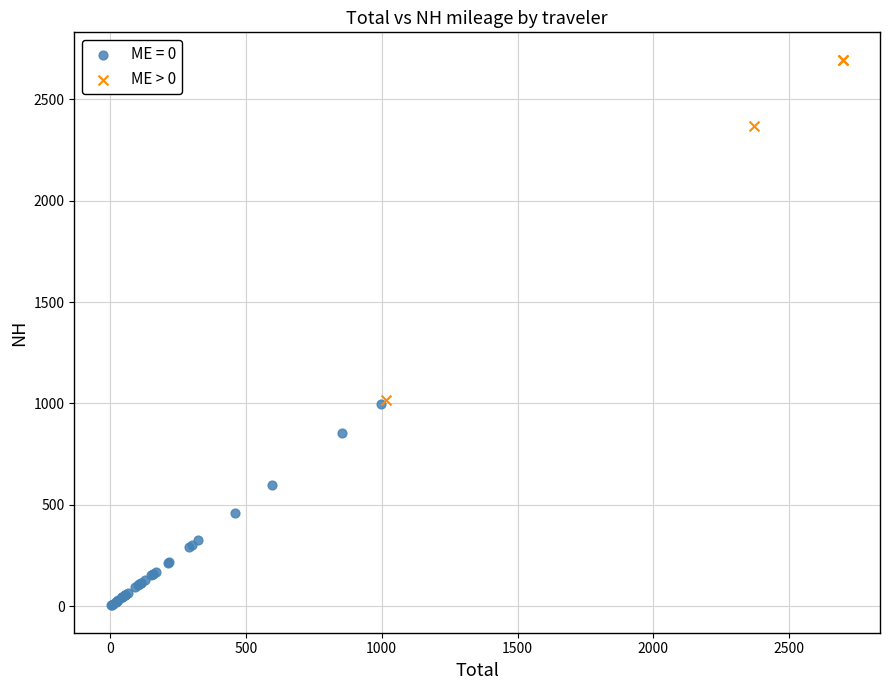

Which series reaches the minimum Y coordinate?

ME = 0